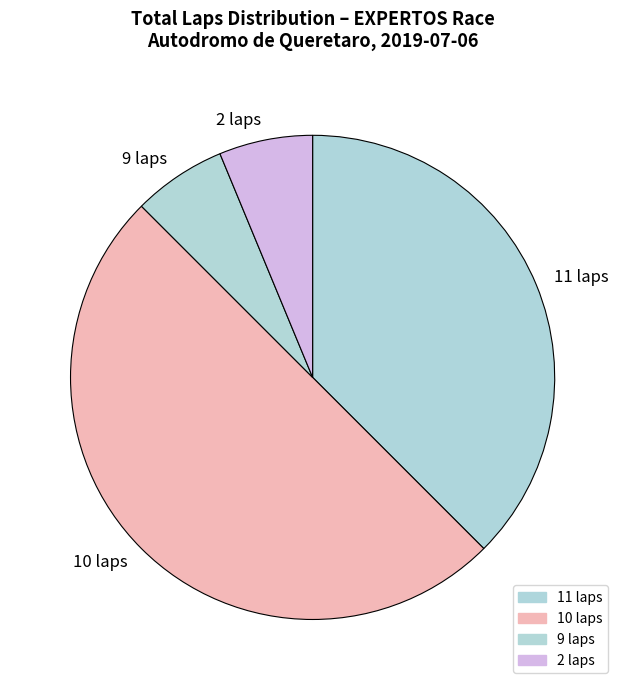

Which category has the biggest portion of the pie?

10 laps